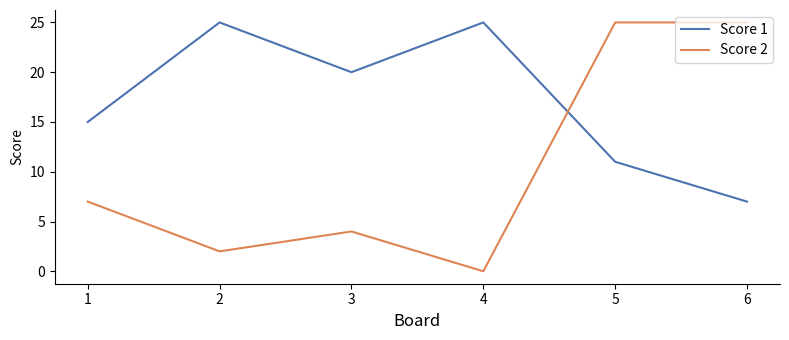

At which label is Score 2 closest to 12?

1